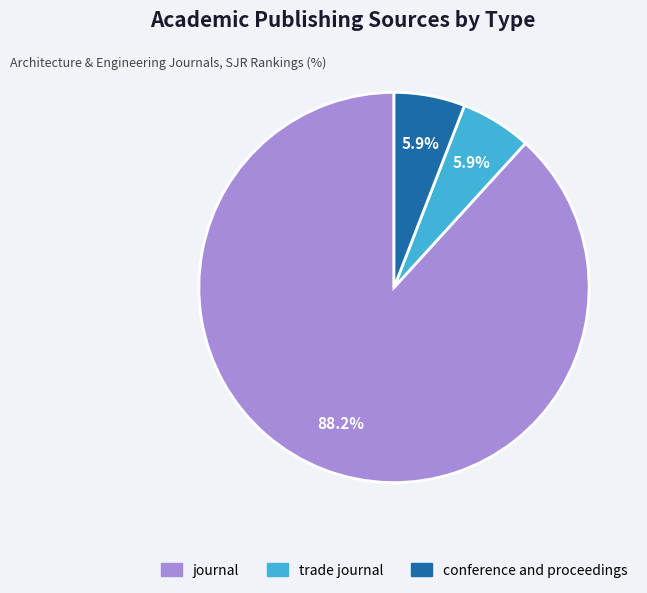

Which slice is the largest?

journal